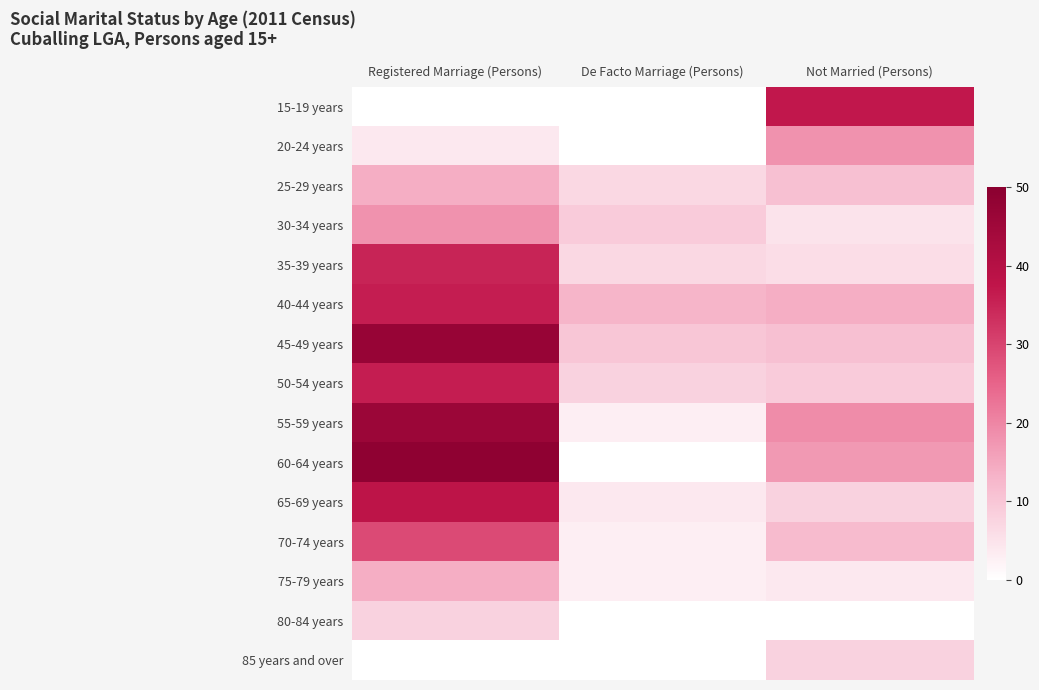

At which category is the sum across all series the highest?

Registered Marriage (Persons)